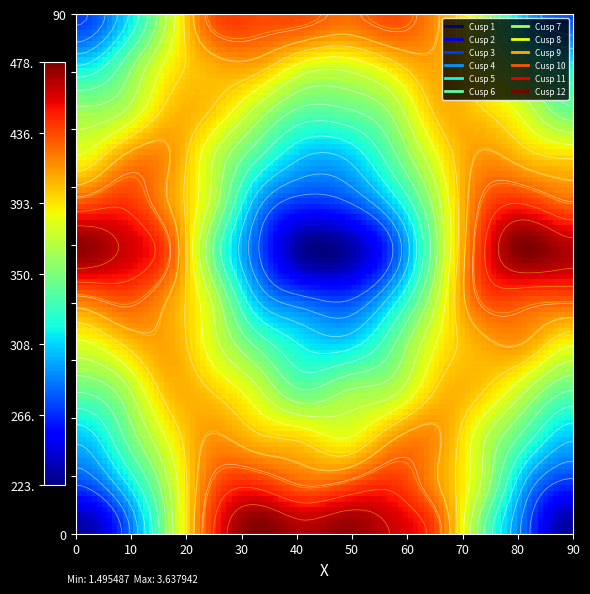

How many values in the Cusp 12 series are below 3?

6